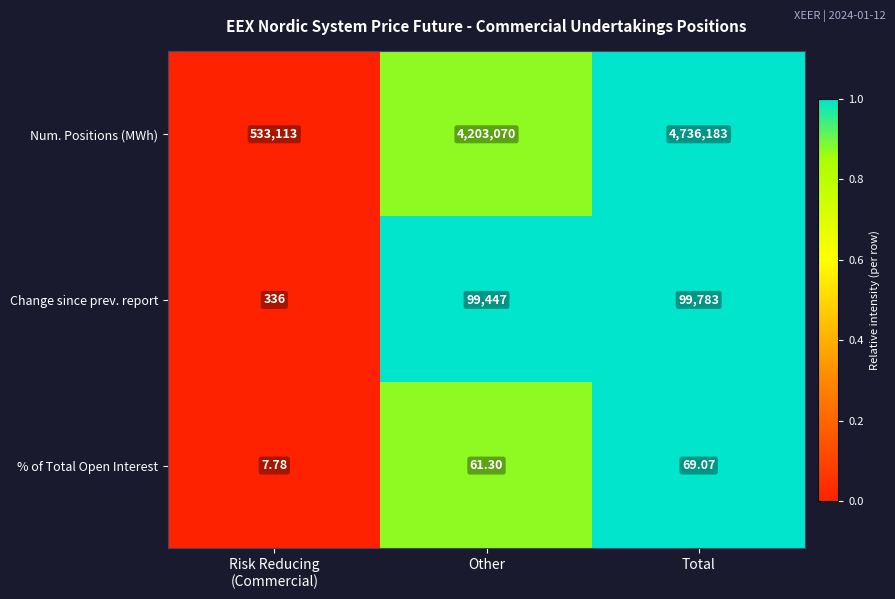

Which series has the largest total across all categories?

Num. Positions (MWh)